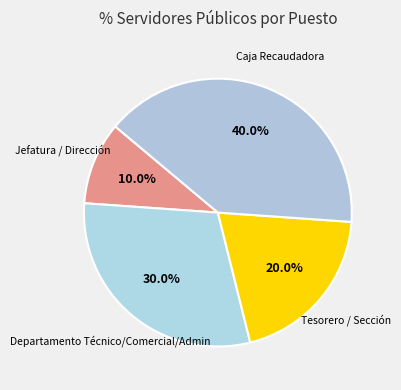

Does any single category account for the majority?

No